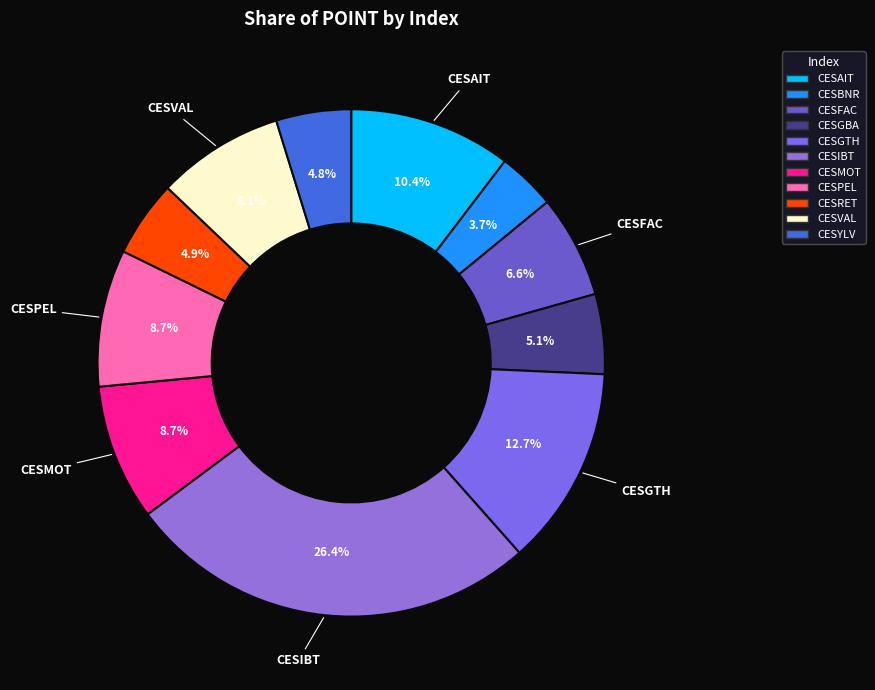

What percentage is NOT represented by CESFAC?

93.4%